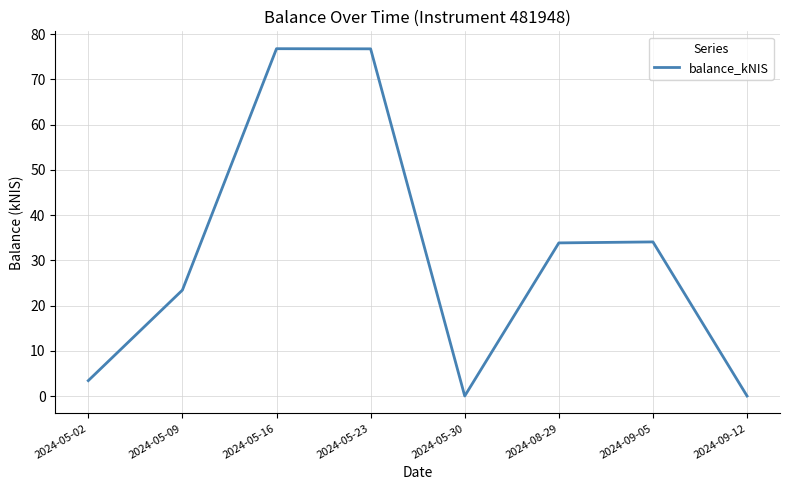

Count the number of data series in this chart.

1